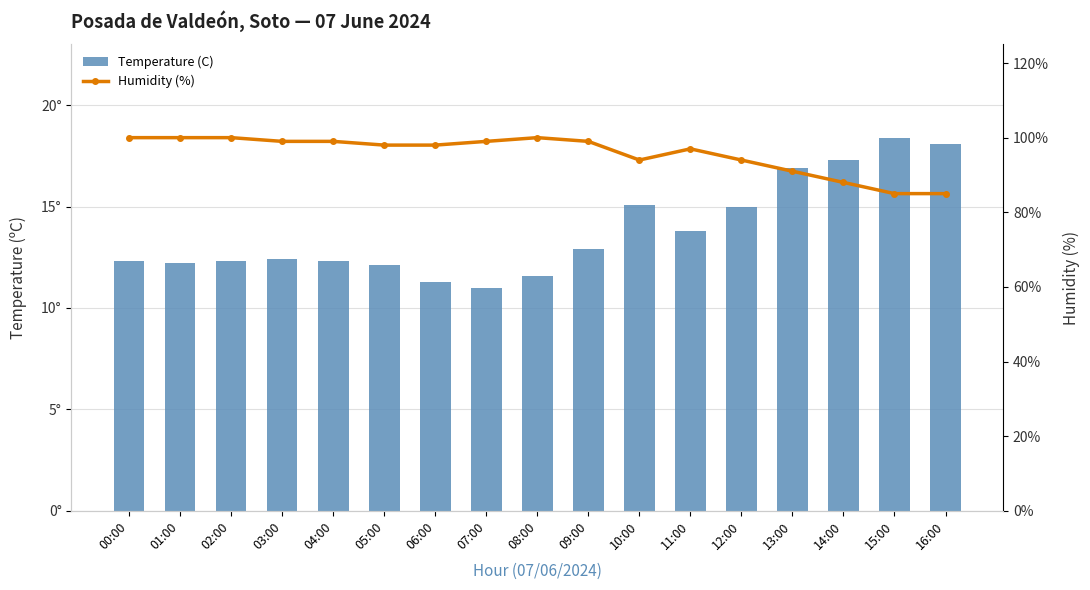

What is the label of the 14th bar from the right?

03:00